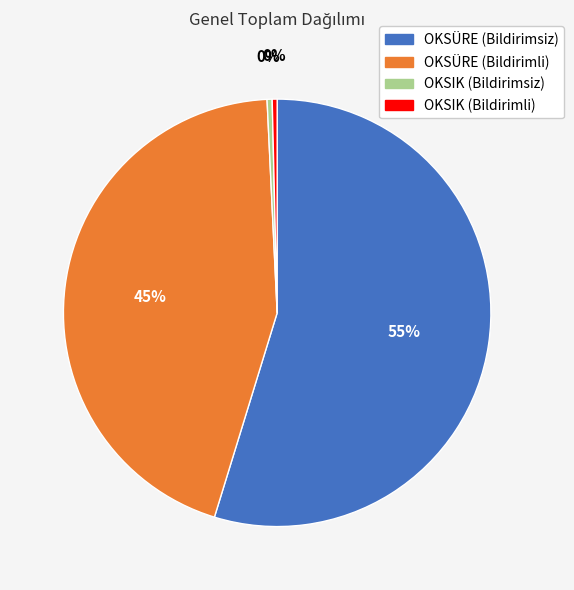

Which category has the biggest portion of the pie?

OKSÜRE (Bildirimsiz)